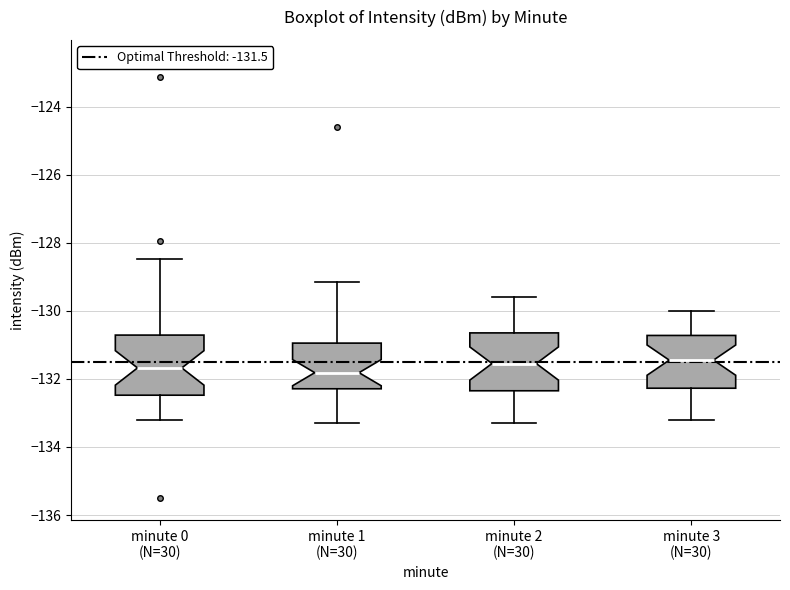

Where does the upper whisker of the box for minute 0 (N=30) end on the y-axis? The values are not printed on the chart, so give them approximately, as read against the axis.

-128.4